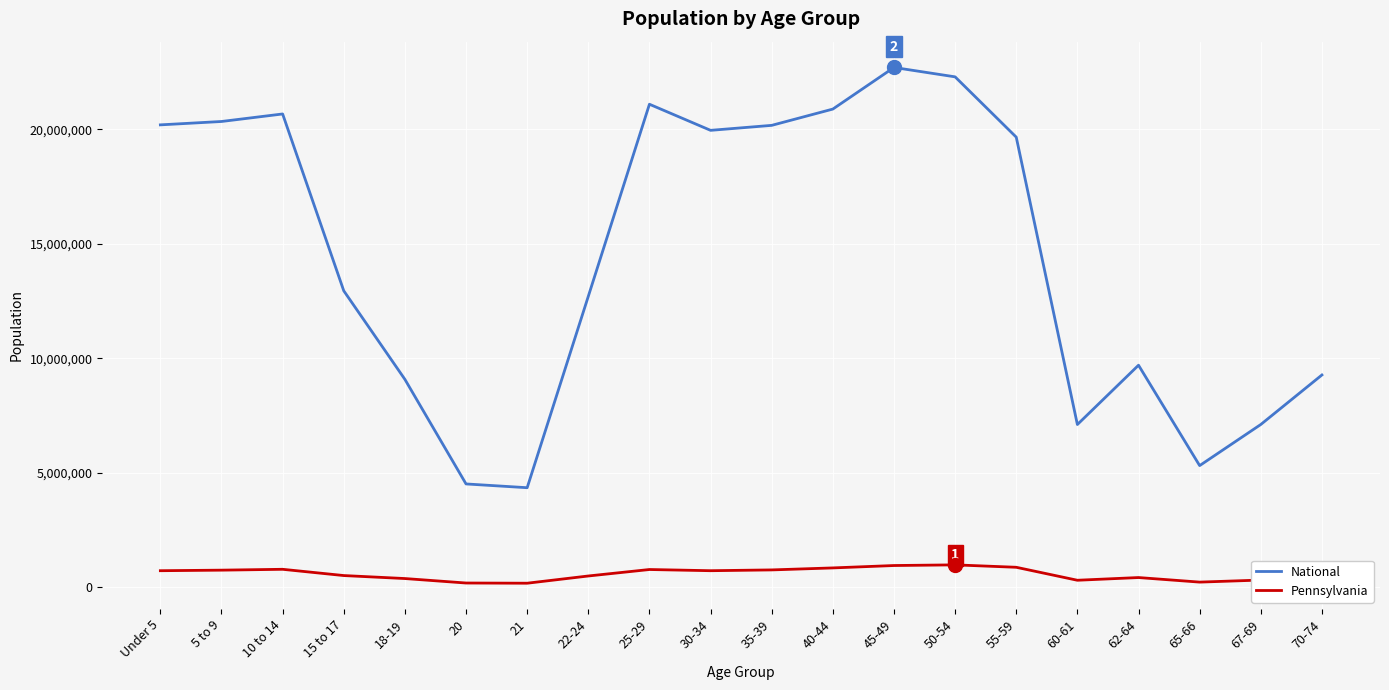

What is the smallest value displayed?

183257